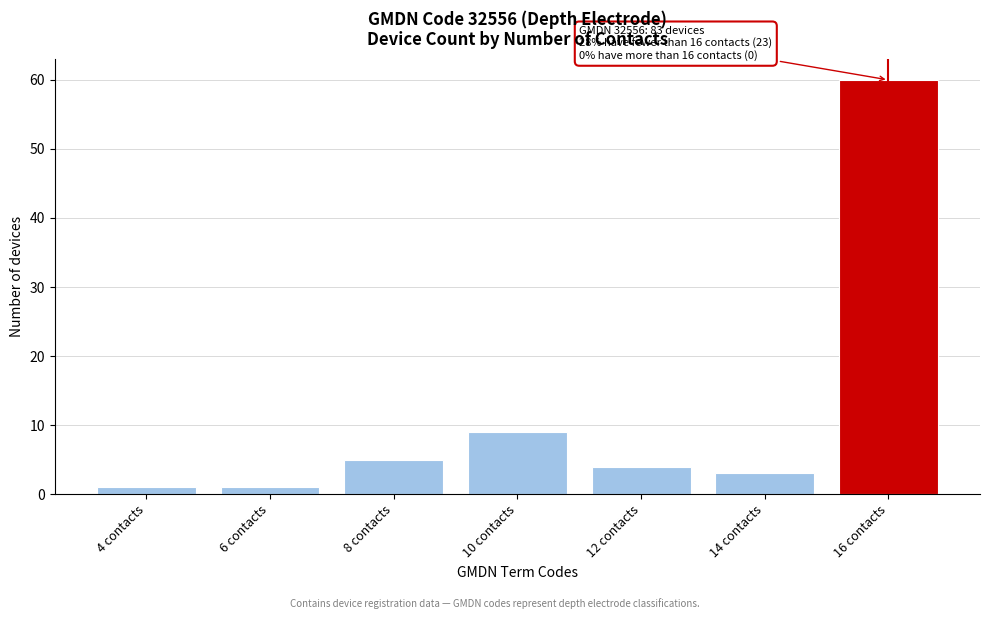

Reading left to right, list all the values displayed in this chart.

4 contacts=1	6 contacts=1	8 contacts=5	10 contacts=9	12 contacts=4	14 contacts=3	16 contacts=60